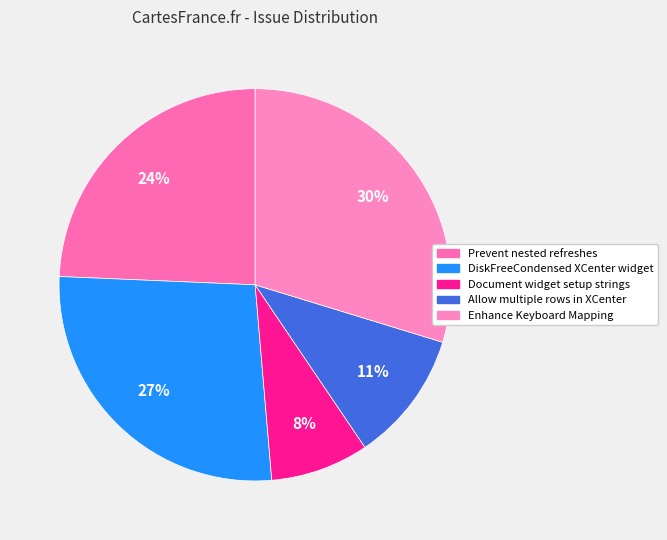

Does Allow multiple rows in XCenter account for over 50% of the chart?

No